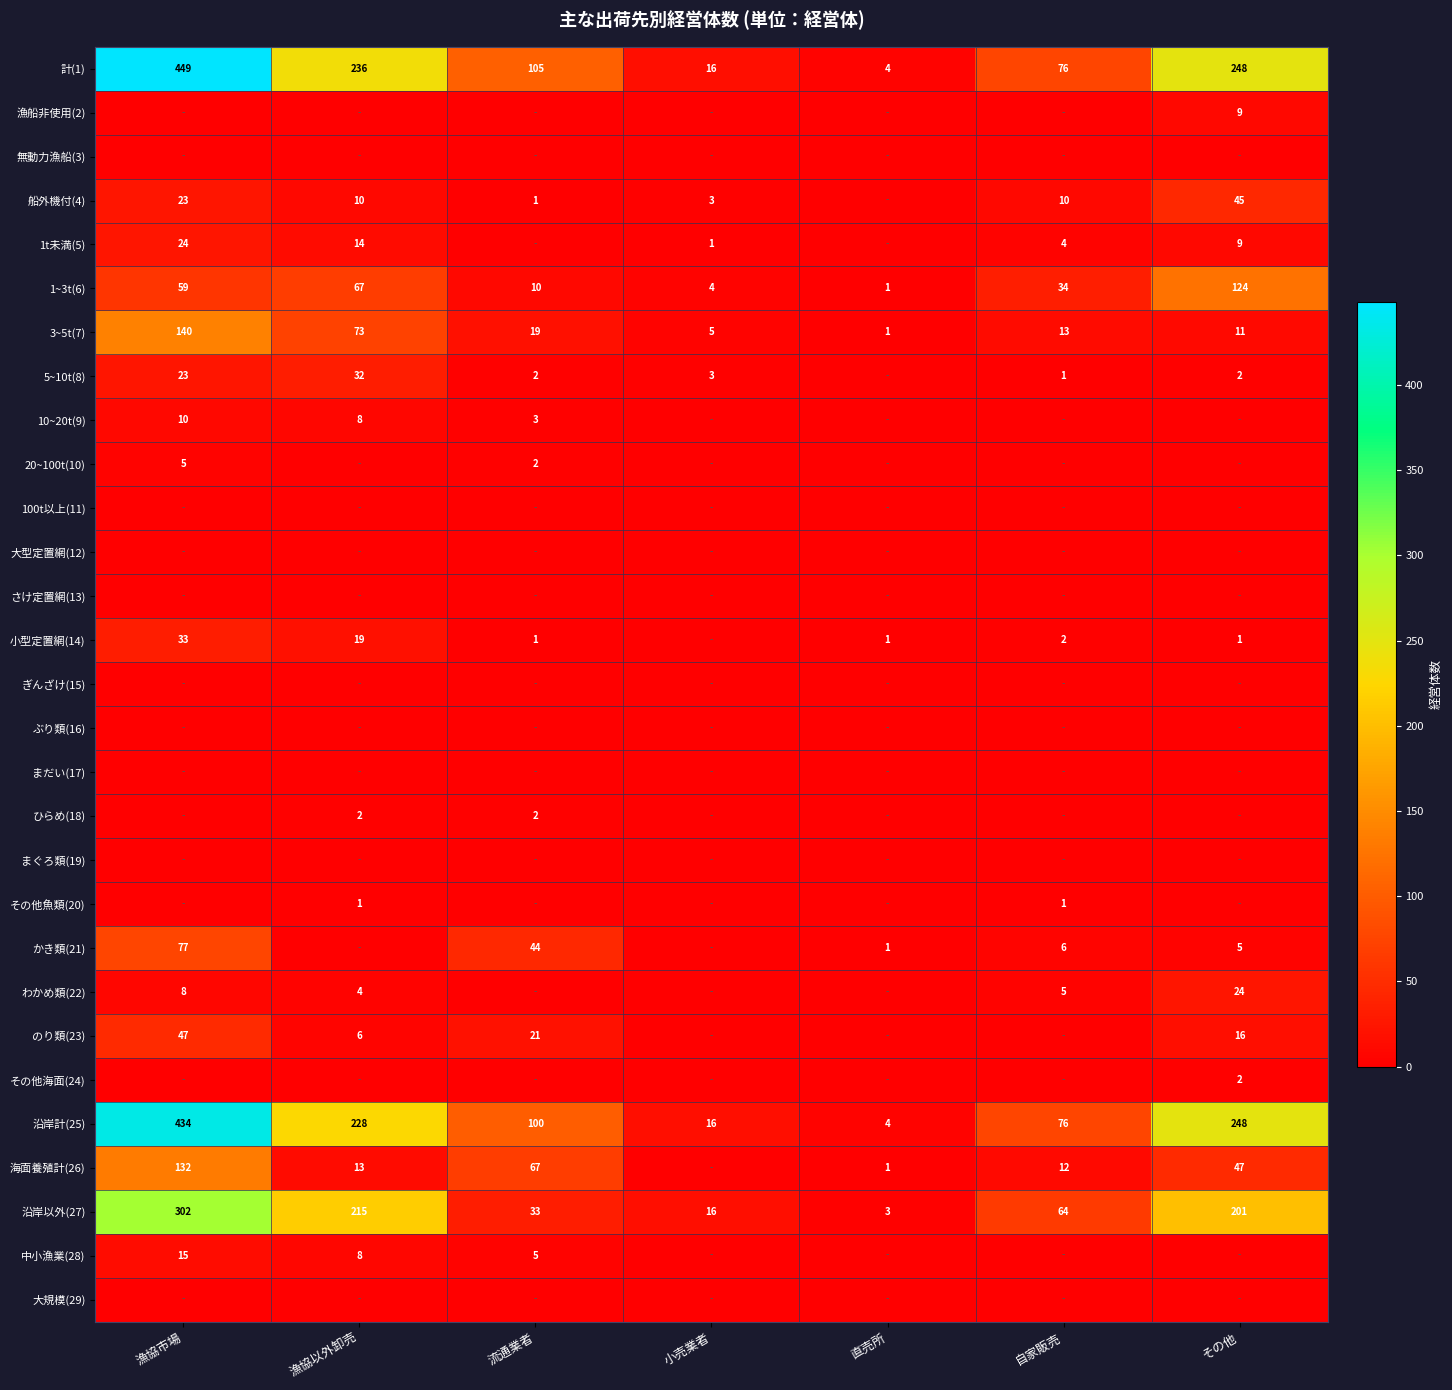

What is the sum of the 1~3t(6) values at 小売業者 and 直売所?

5